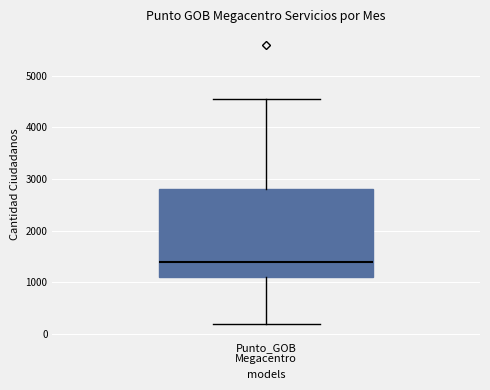

Where does the median line of the box for Punto_GOB Megacentro sit on the y-axis? The values are not printed on the chart, so give them approximately, as read against the axis.

1400